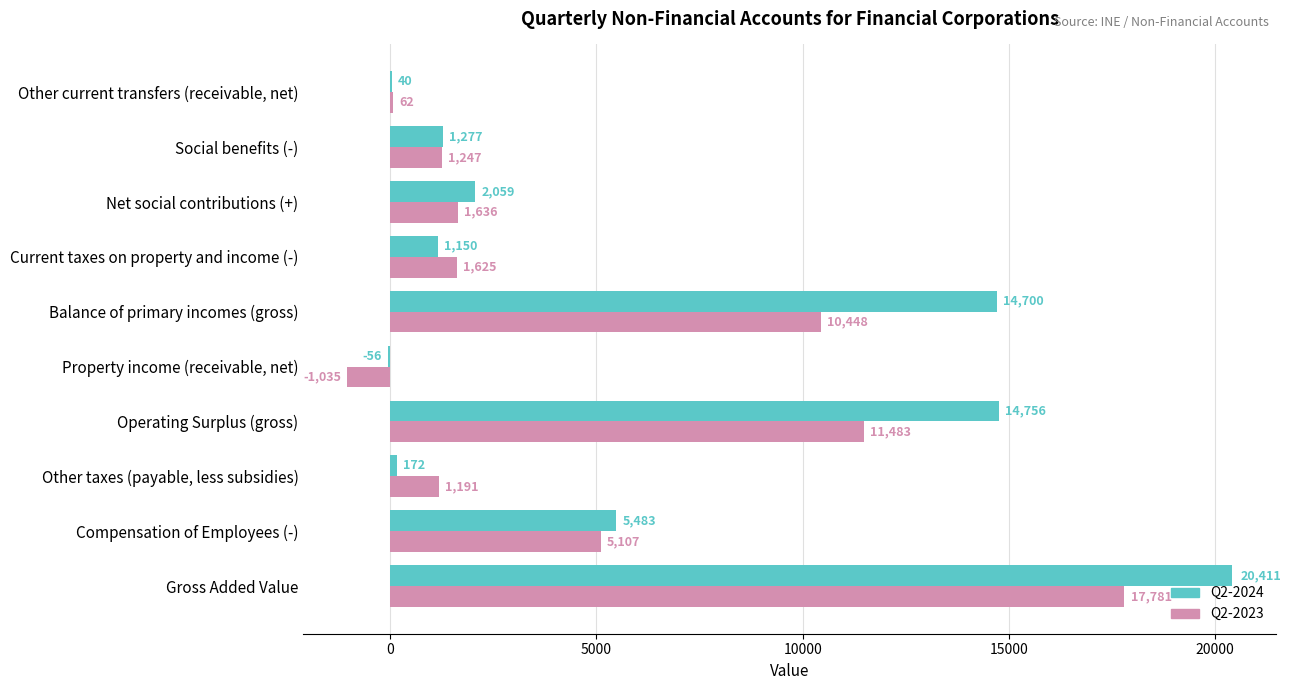

At which category does the chart reach its peak across all series?

Gross Added Value